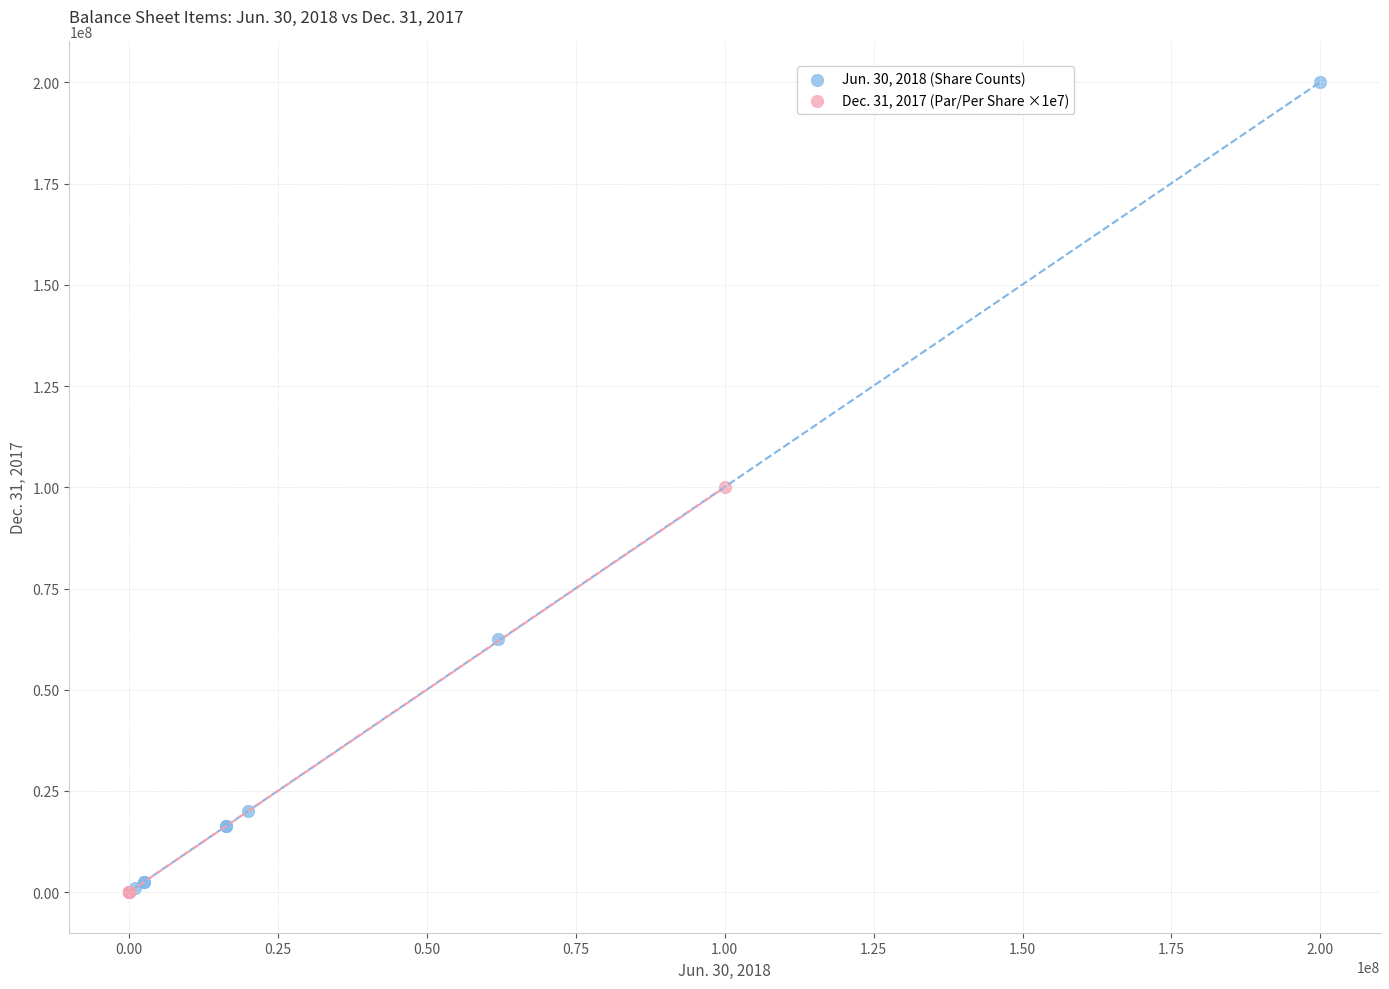

What are all the series names shown in the legend?

Jun. 30, 2018 (Share Counts), Dec. 31, 2017 (Par/Per Share ×1e7)